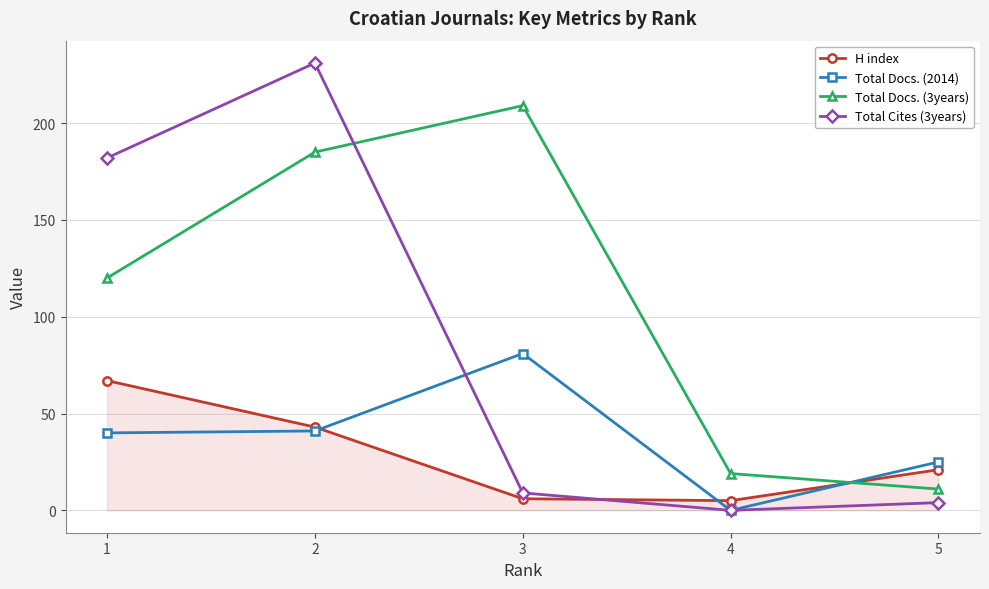

How many times do Total Docs. (2014) and H index cross each other?

3